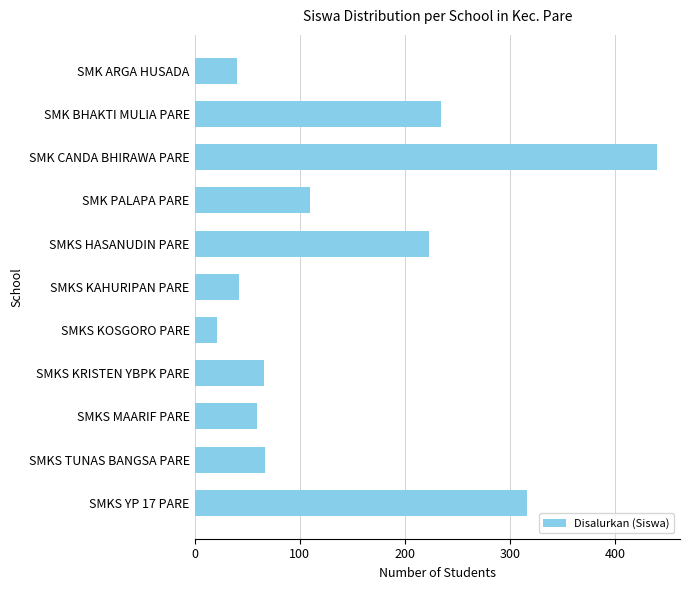

How many data points are less than 67?

5